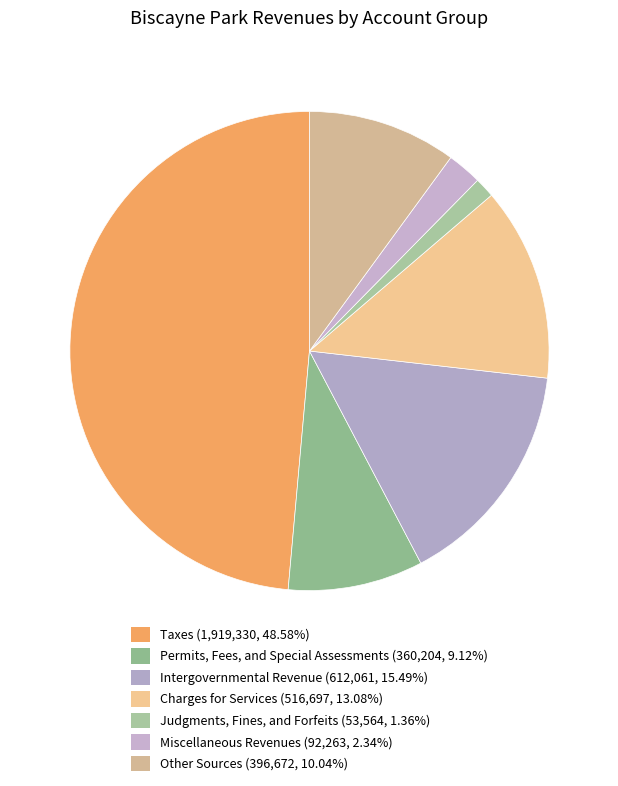

How many segments does this pie chart have?

7